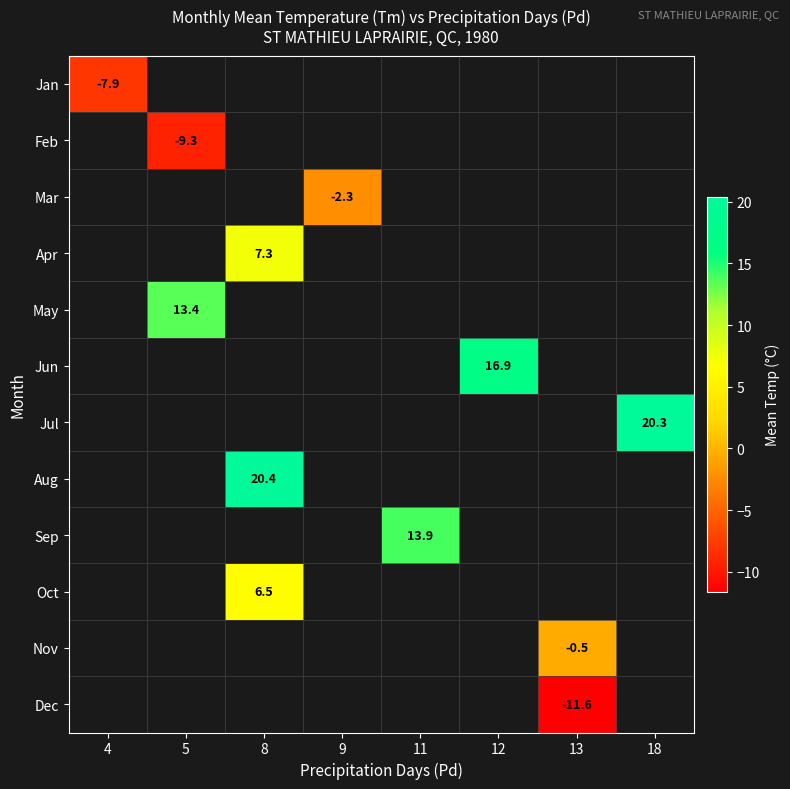

The value of Sep at 11 is 8.3. True or false?

False